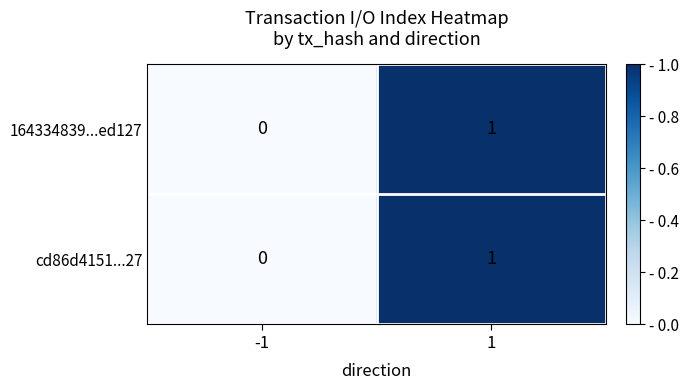

Reading left to right, list all the values displayed in this chart.

164334839...ed127: 0	1
cd86d4151...27: 0	1